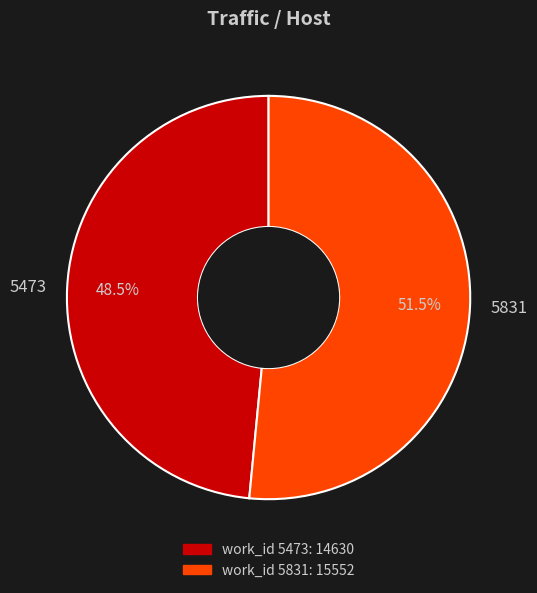

Which category has the biggest portion of the pie?

5831